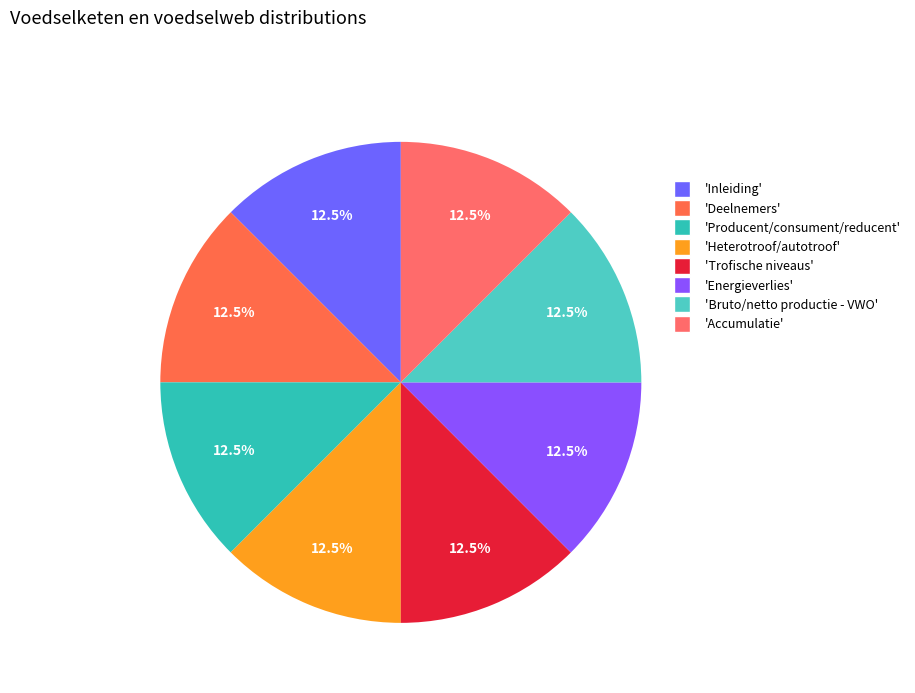

Count the number of slices in the pie.

8